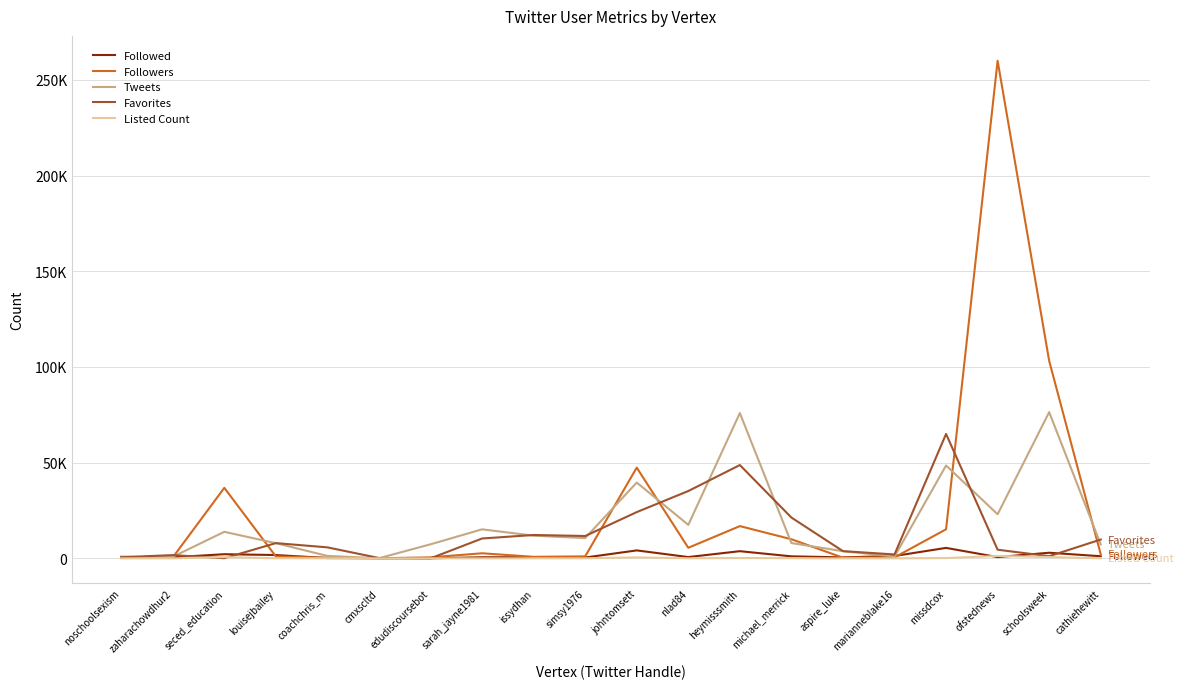

What is the sum of the Listed Count values at johntomsett and heymisssmith?

697